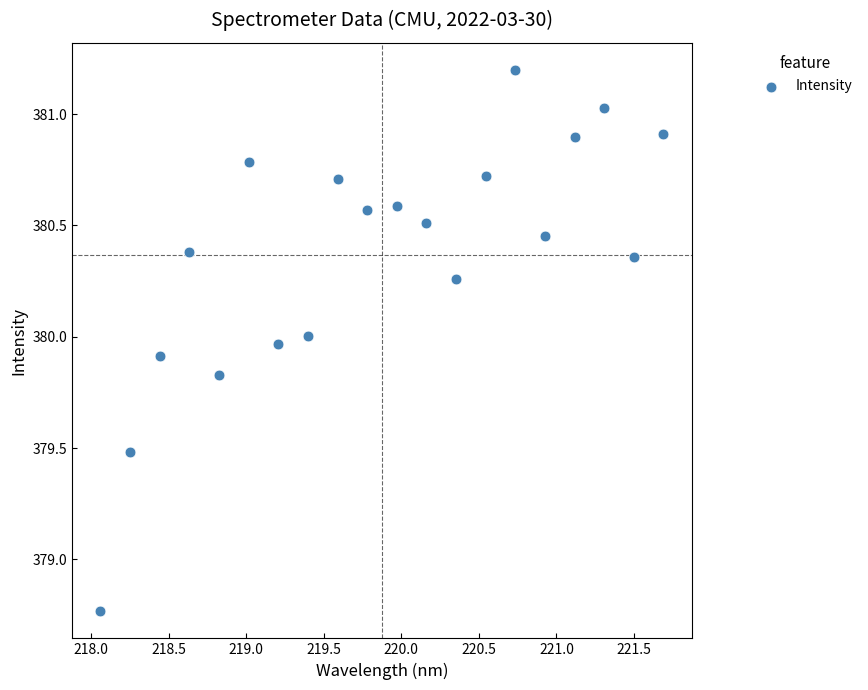

What is the range of X values (max minus min)?

3.6